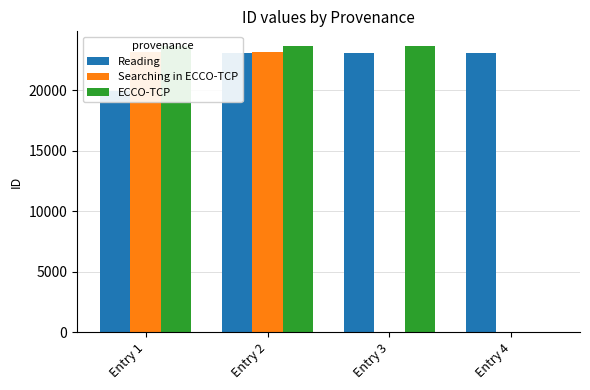

Reading left to right, transcribe all the data shown in this chart.

Reading: Entry 1=19923	Entry 2=23092	Entry 3=23093	Entry 4=23094
Searching in ECCO-TCP: Entry 1=23159	Entry 2=23160	Entry 3=0	Entry 4=0
ECCO-TCP: Entry 1=23693	Entry 2=23695	Entry 3=23696	Entry 4=0